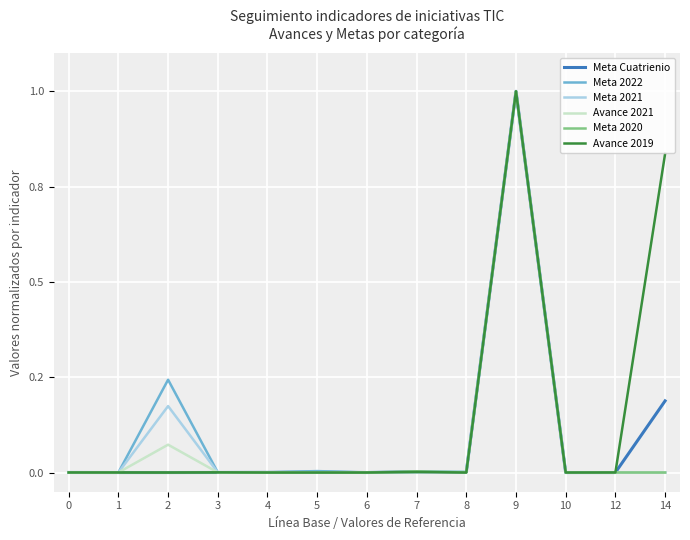

The value of Meta 2022 at 7 is 0.0. True or false?

False